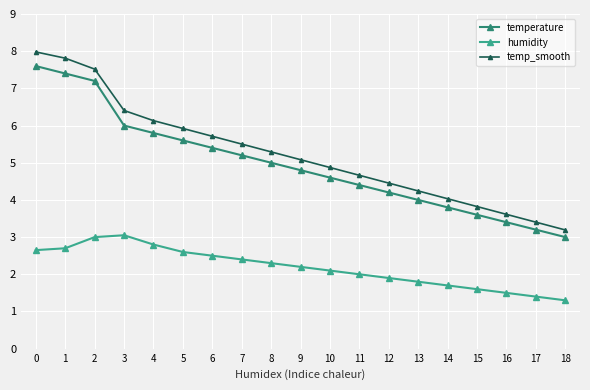

What is the minimum value for temp_smooth?

3.2